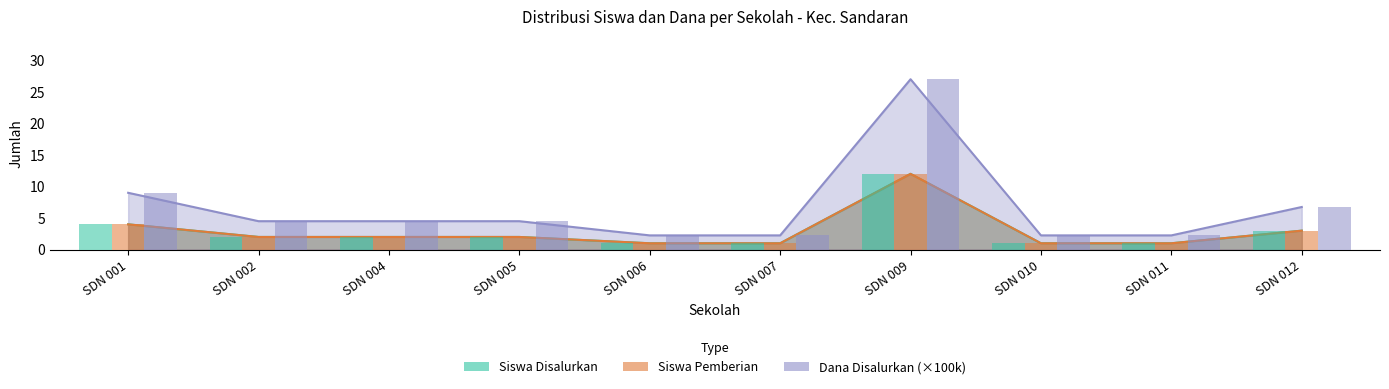

Does the chart contain any negative values?

No